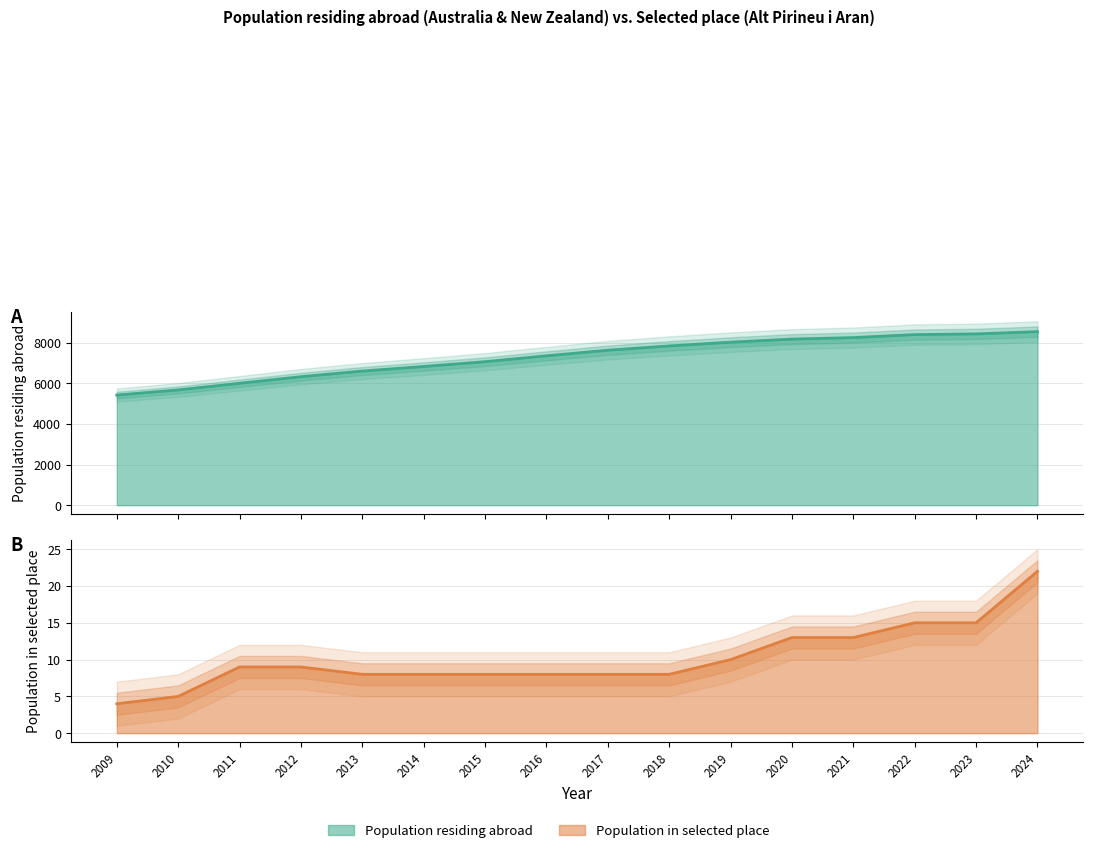

True or false: Population residing in selected place has more than 1 interior local peaks.

False